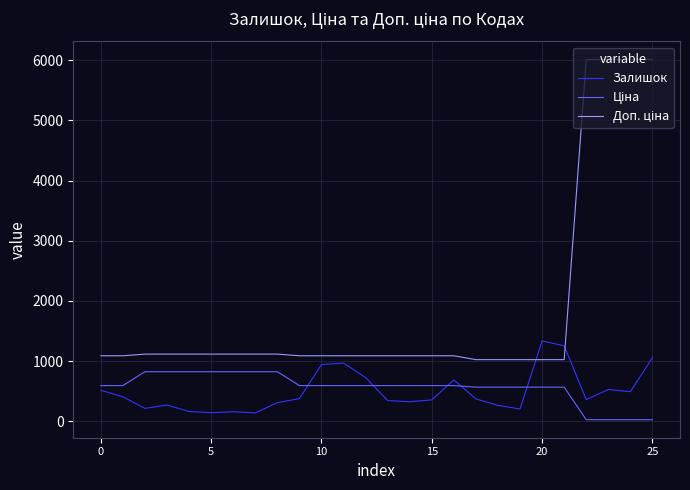

What is the maximum value shown in the chart?

6010.0